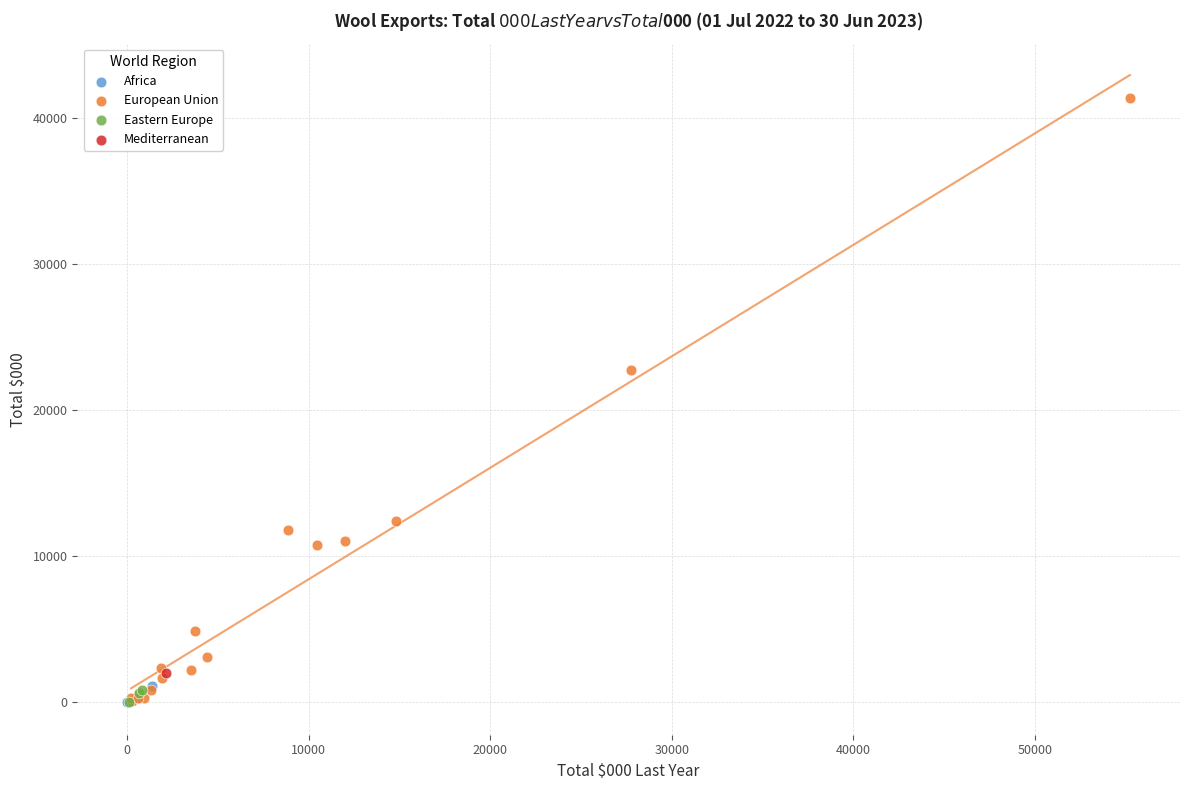

What are all the series names shown in the legend?

Africa, European Union, Eastern Europe, Mediterranean